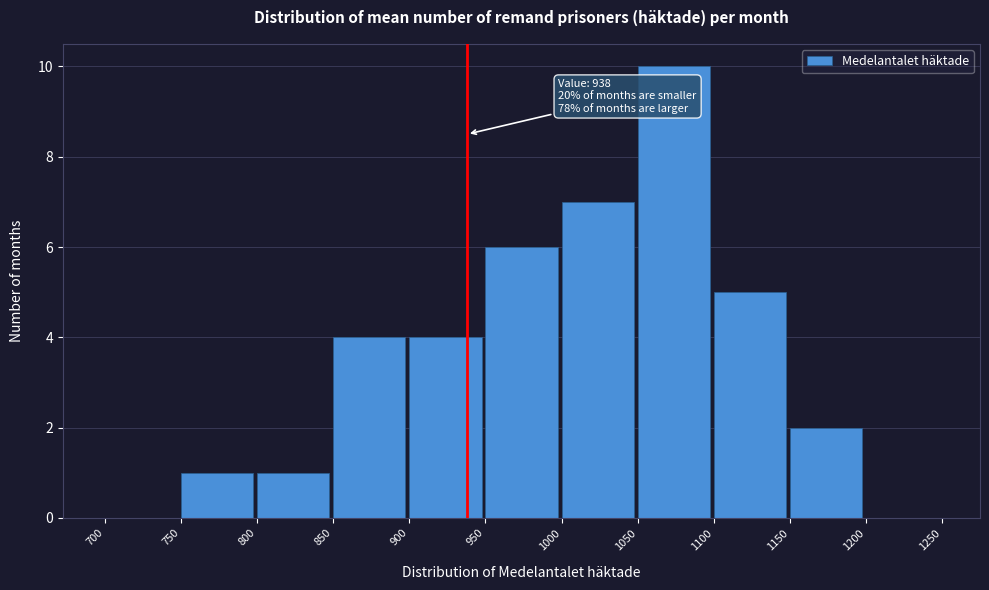

Which range on the x-axis has the tallest bar?

1050 to 1100